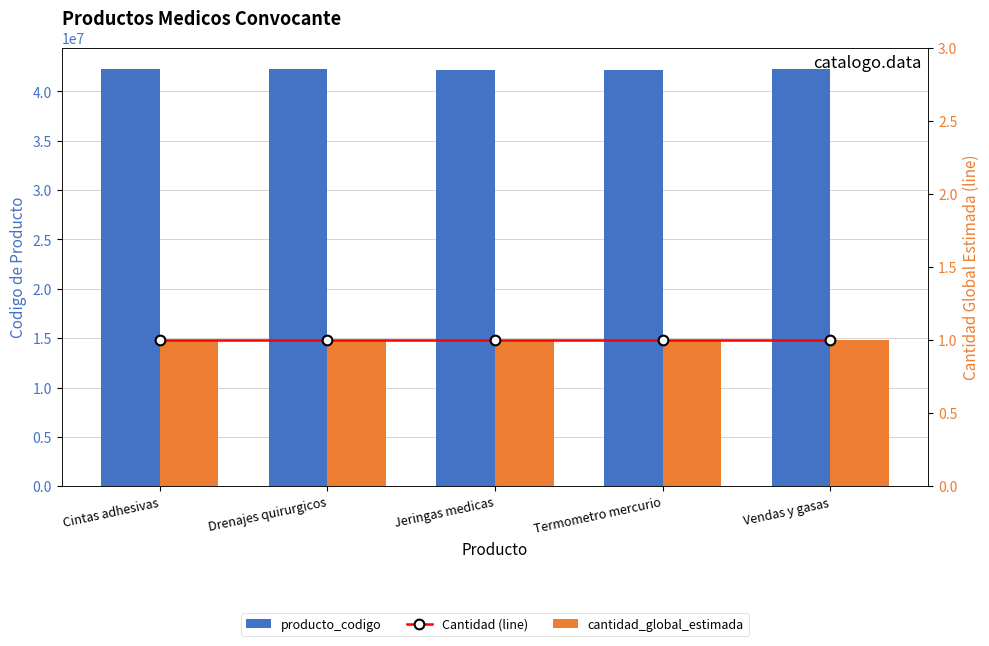

What is the approximate value of Cantidad (line) at Jeringas medicas?

1